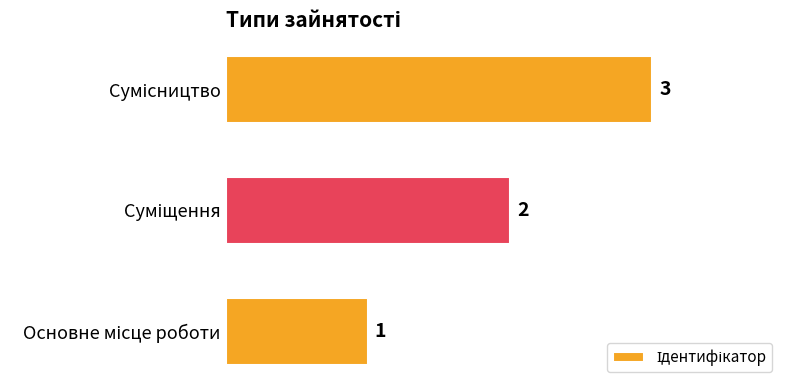

How many values are between 1 and 3?

3